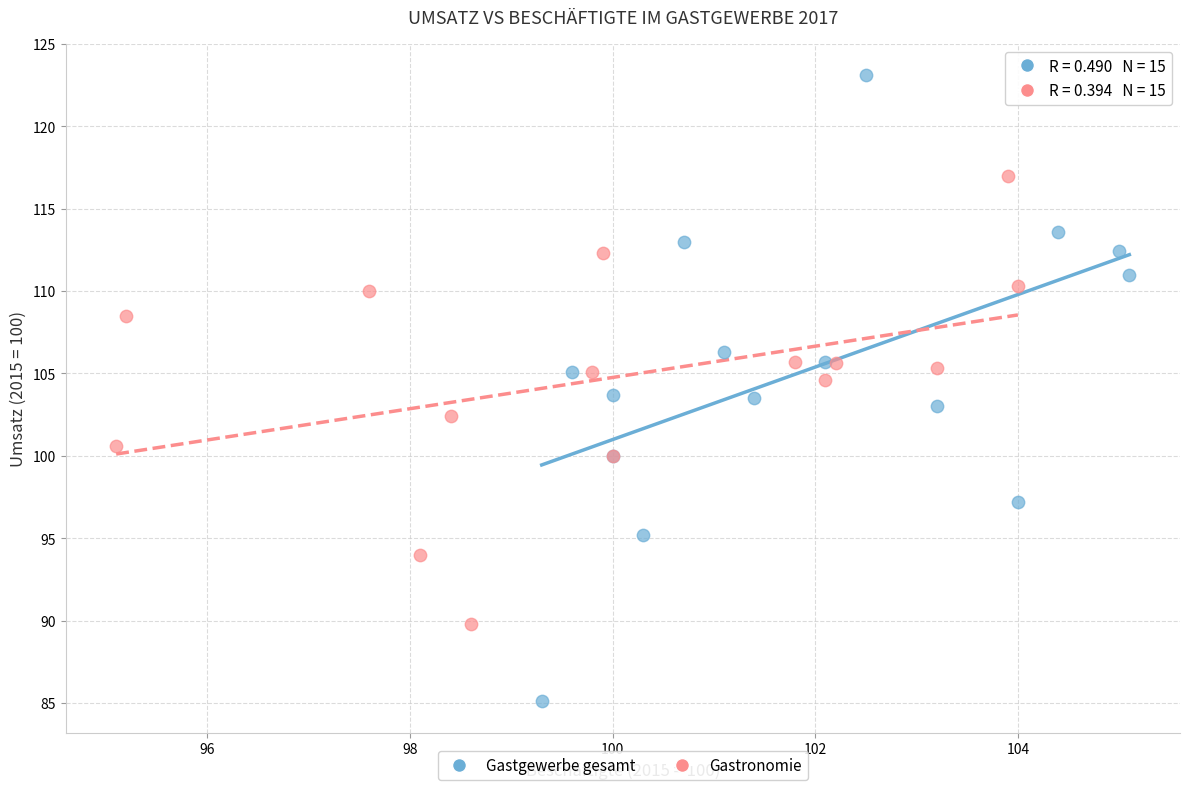

Which series reaches the maximum Y coordinate?

Gastgewerbe gesamt